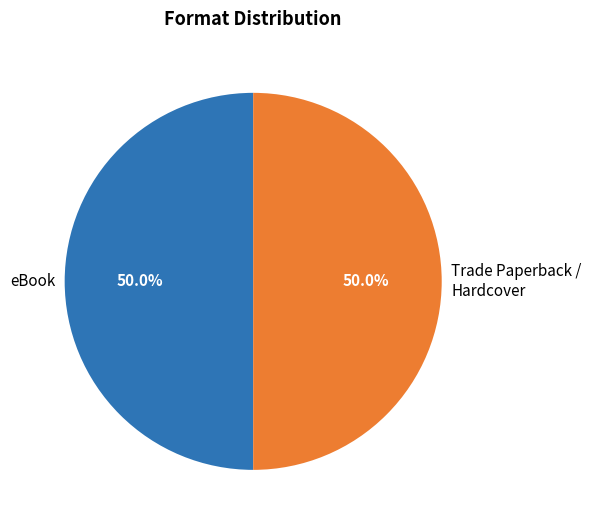

Approximately how many times larger is the value at eBook compared to Trade Paperback / Hardcover?

1.0